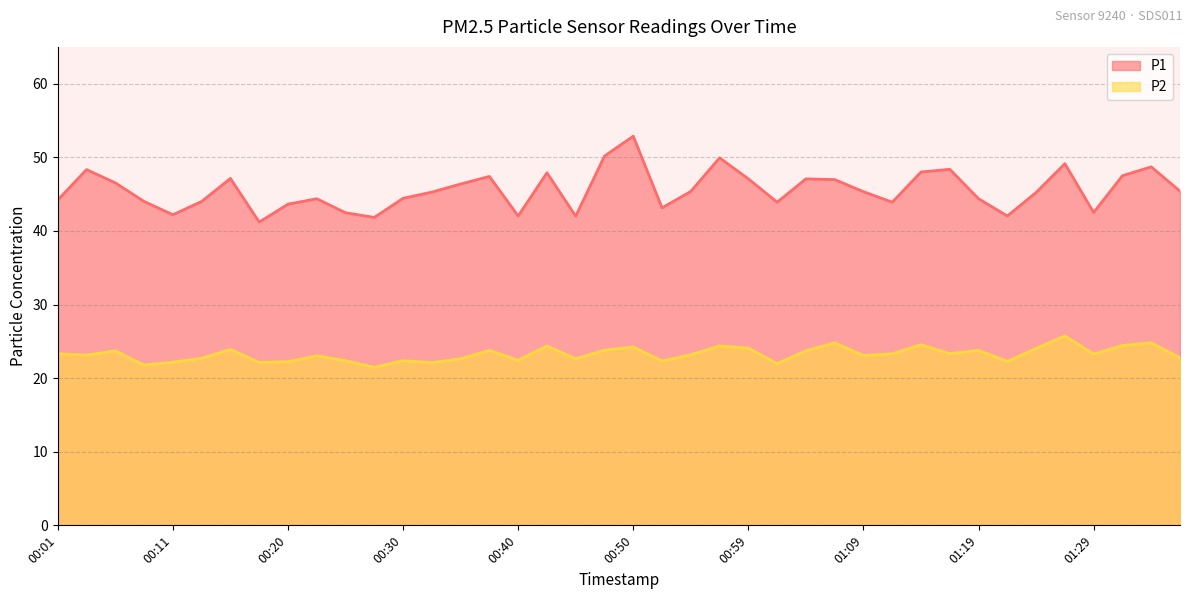

What is the average value of the P1 series?

45.6